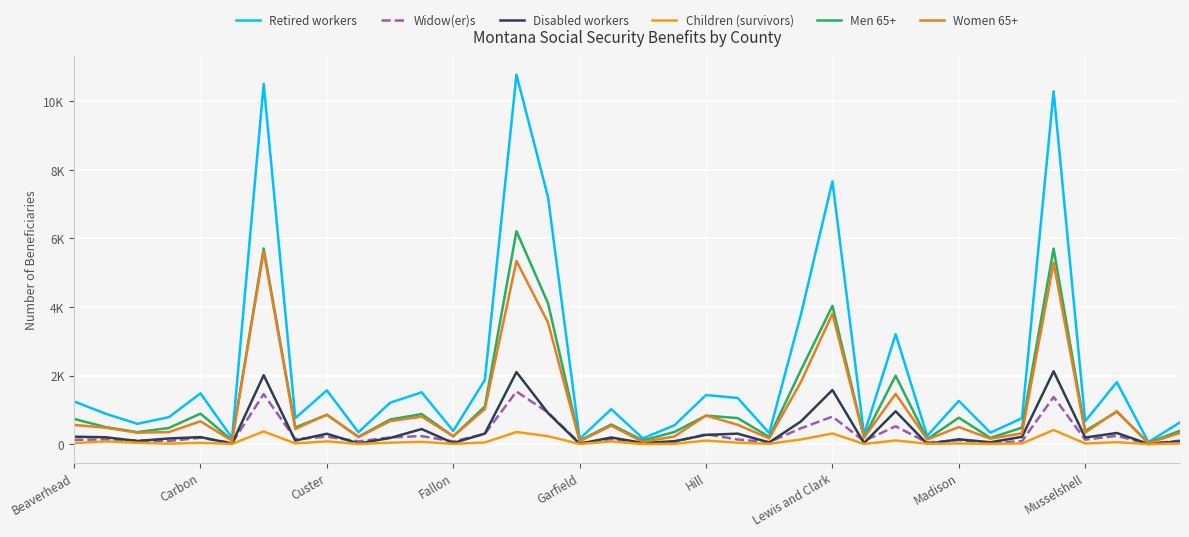

Where does the Retired workers series first go above 1020?

Beaverhead